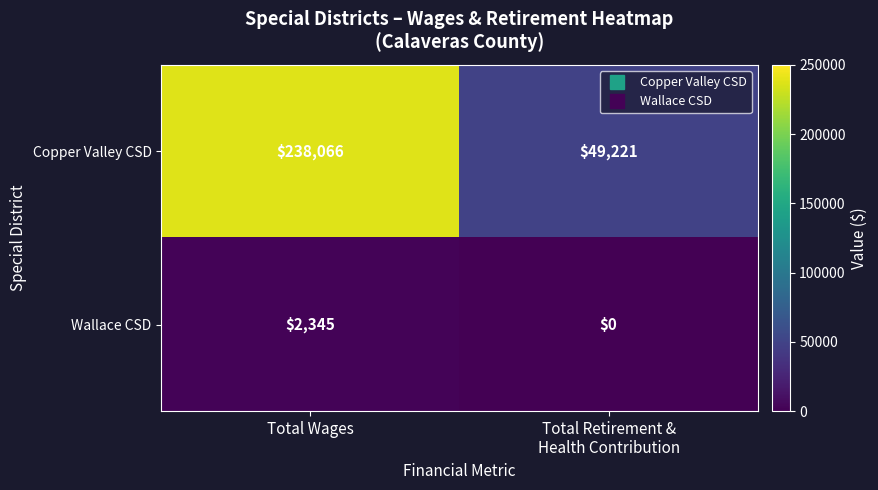

Reading left to right, list all the values displayed in this chart.

Copper Valley CSD: 238066	49221
Wallace CSD: 2345	0